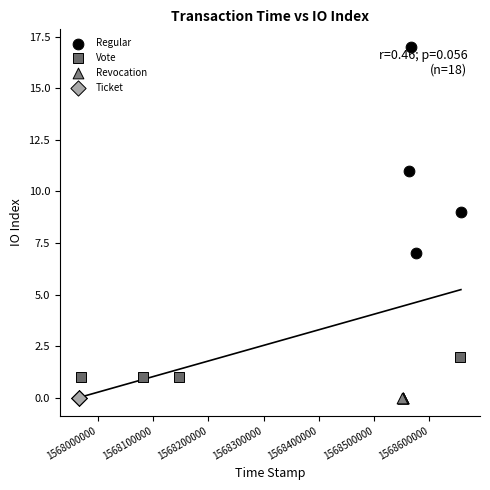

Which series reaches the maximum Y coordinate?

Regular